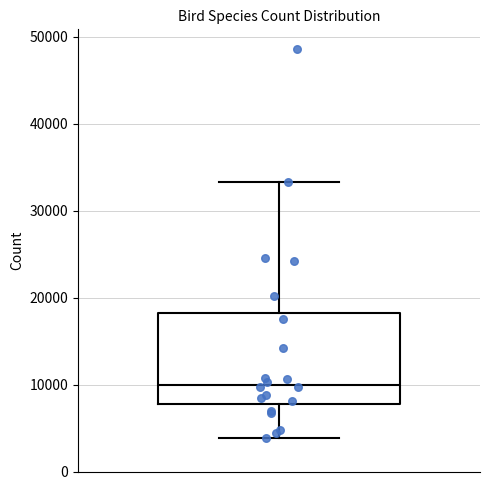

Transcribe this box plot: give where the median line is, the range the box spans, and where the two whiskers end, as read against the y-axis. The values are not printed on the chart, so give them approximately, as read against the axis.

median 10000, box 8000 to 18000, whiskers 4000 to 33000